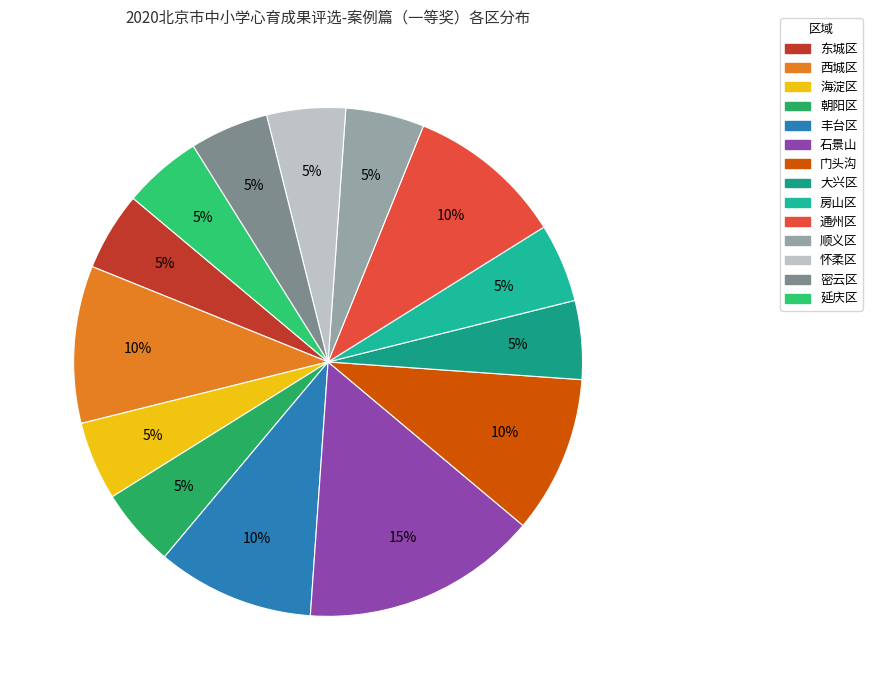

How many slices are in this pie chart?

14